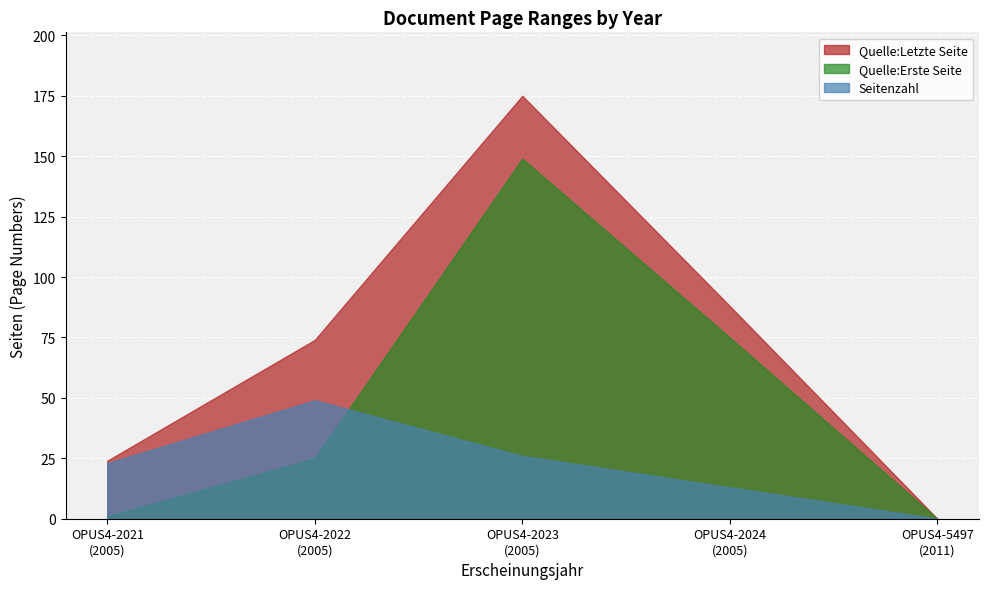

Which category has the highest value across all series?

OPUS4-2023
(2005)